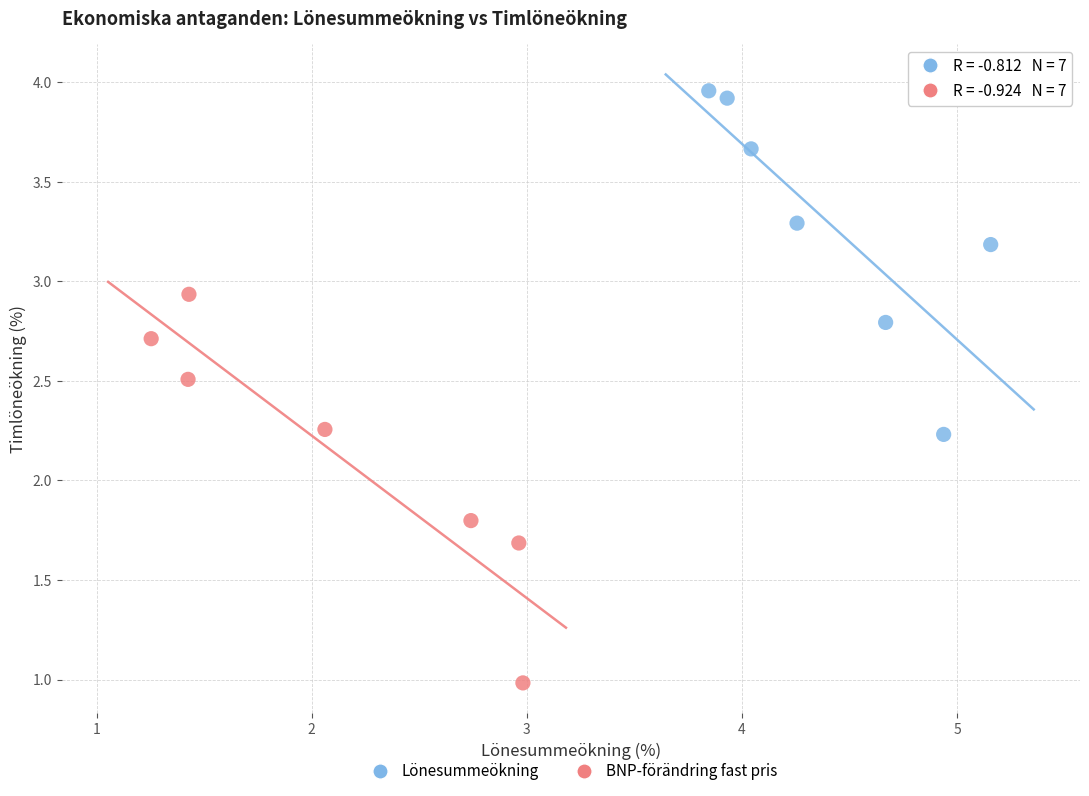

Which series has the widest spread of Y values?

BNP-förändring fast pris